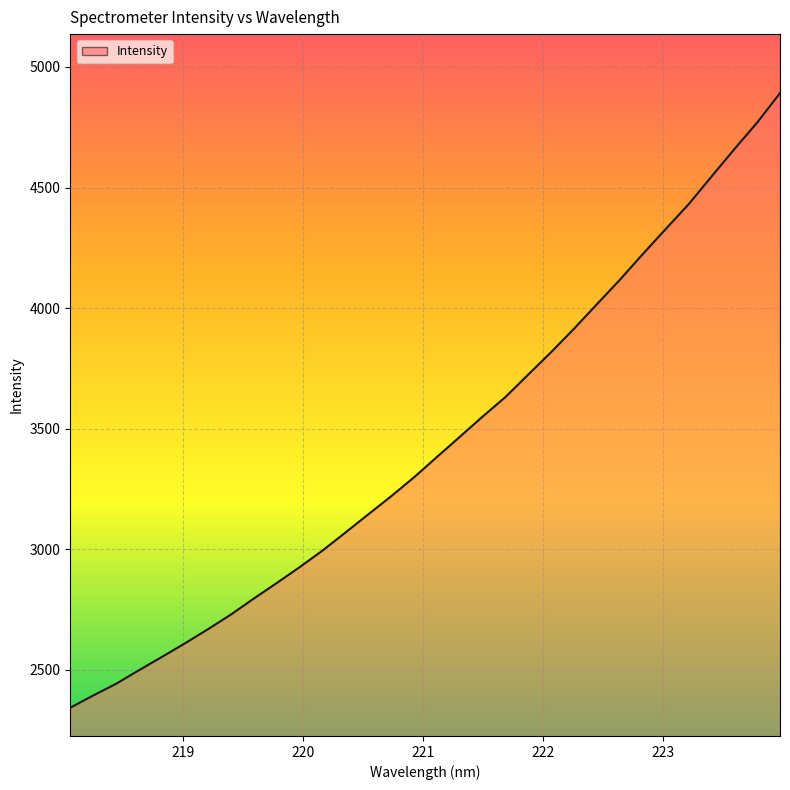

What is the smallest value displayed?

2343.5